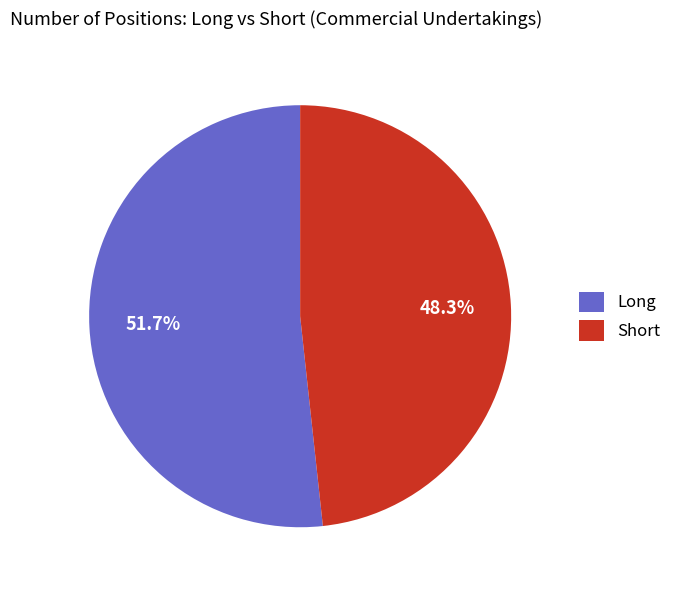

Combined, what portion of the pie is Long and Short?

100.0%